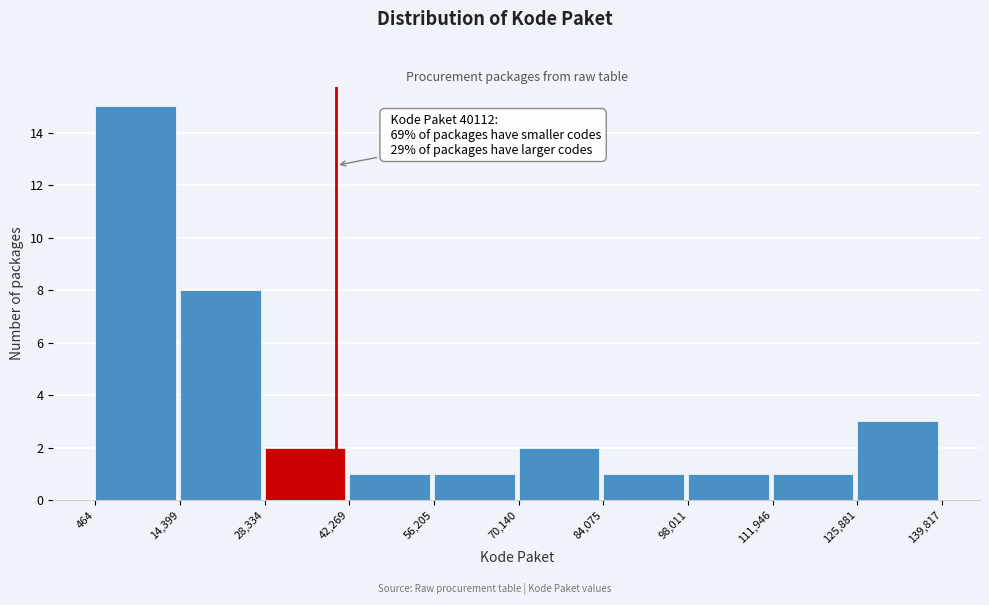

Over which range of the x-axis is the bar tallest?

464 to 14,399